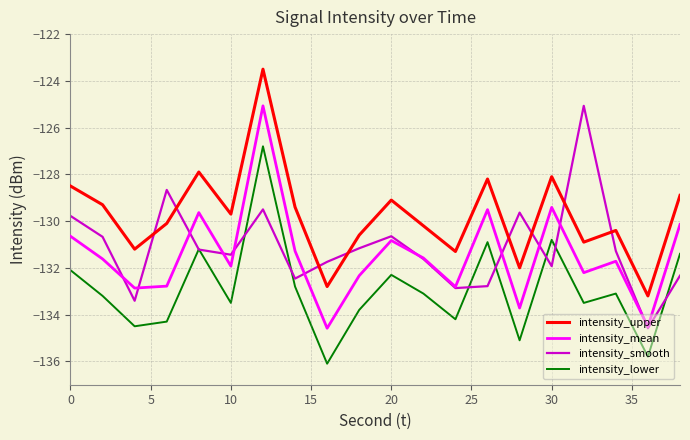

What is the lowest value of the intensity_lower series?

-136.1